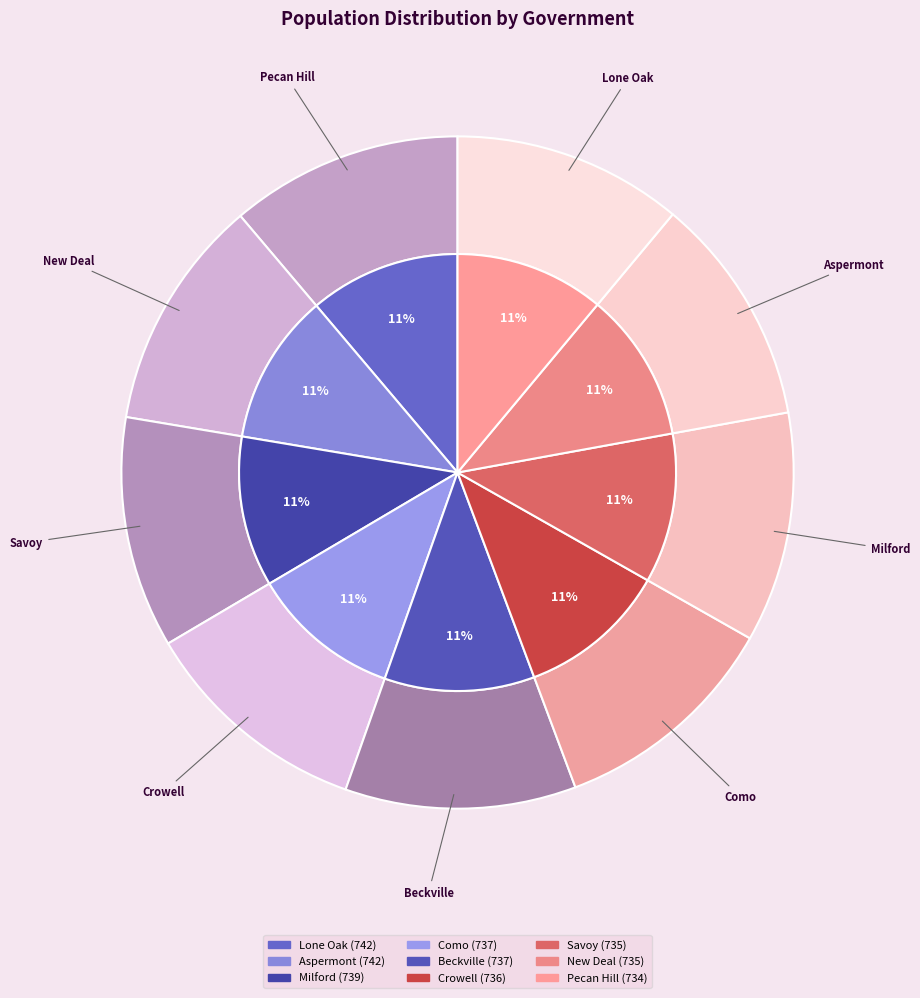

What is the change in value from Lone Oak to Crowell?

-6